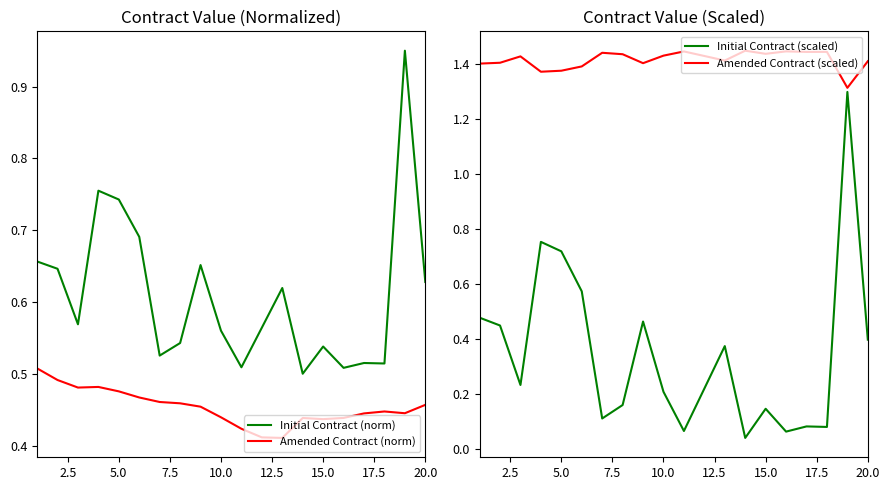

In Initial Contract (scaled), how many points are higher than both neighbors (excluding endpoints)?

6